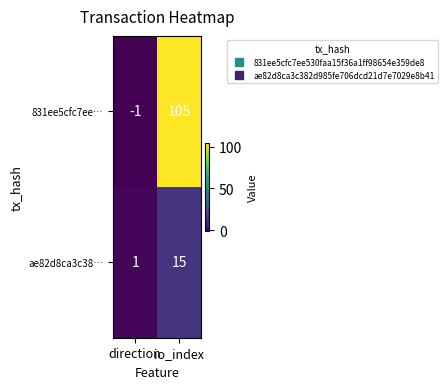

At how many categories does at least one series exceed 71?

1